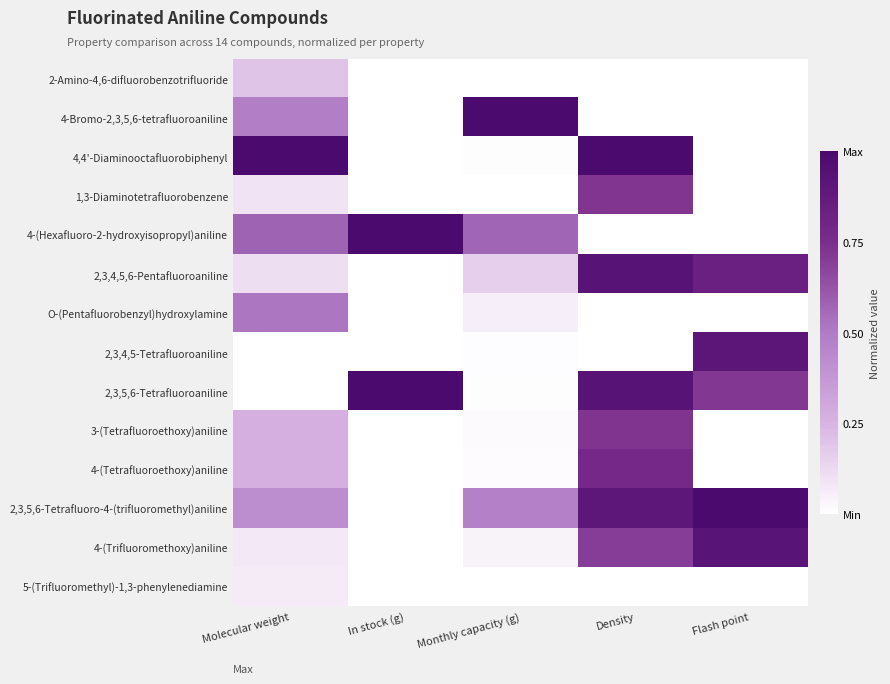

Between Monthly capacity (g) and Molecular weight, which is larger?

Molecular weight